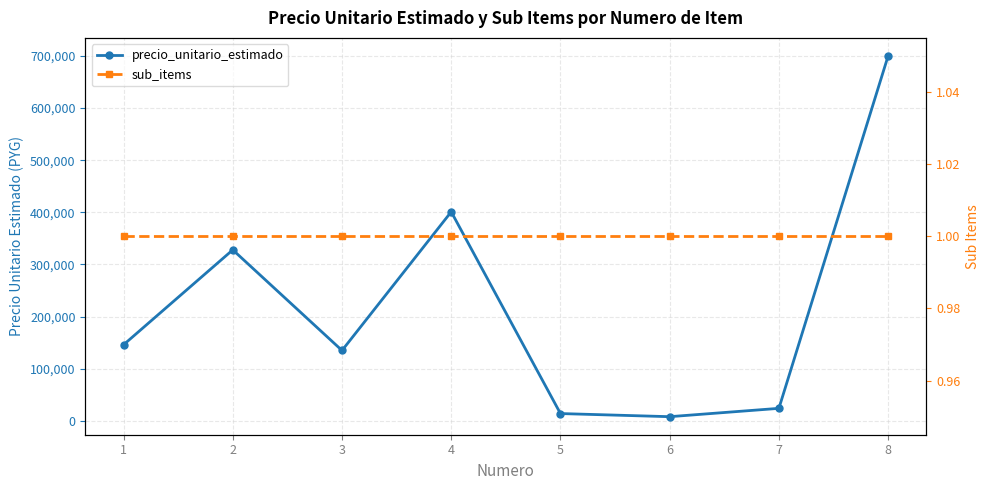

At which category does the chart reach its minimum across all series?

1